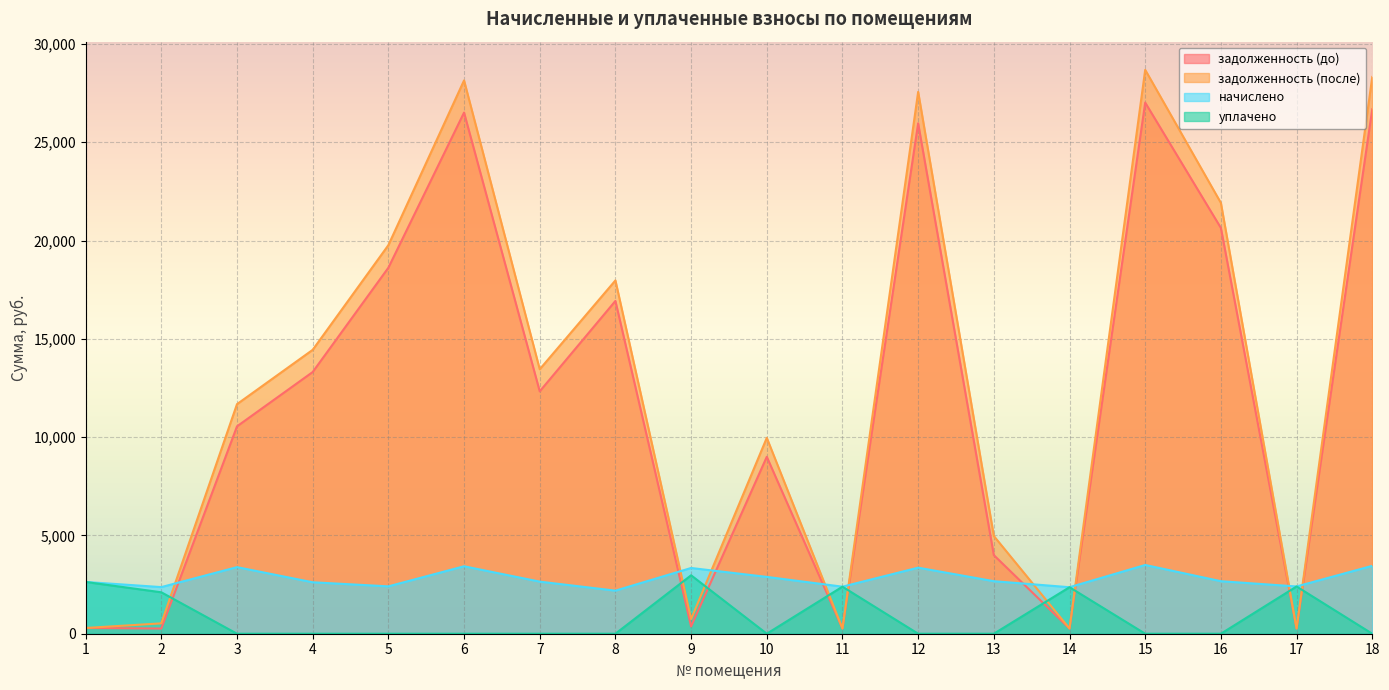

How many values in уплачено are above zero?

6